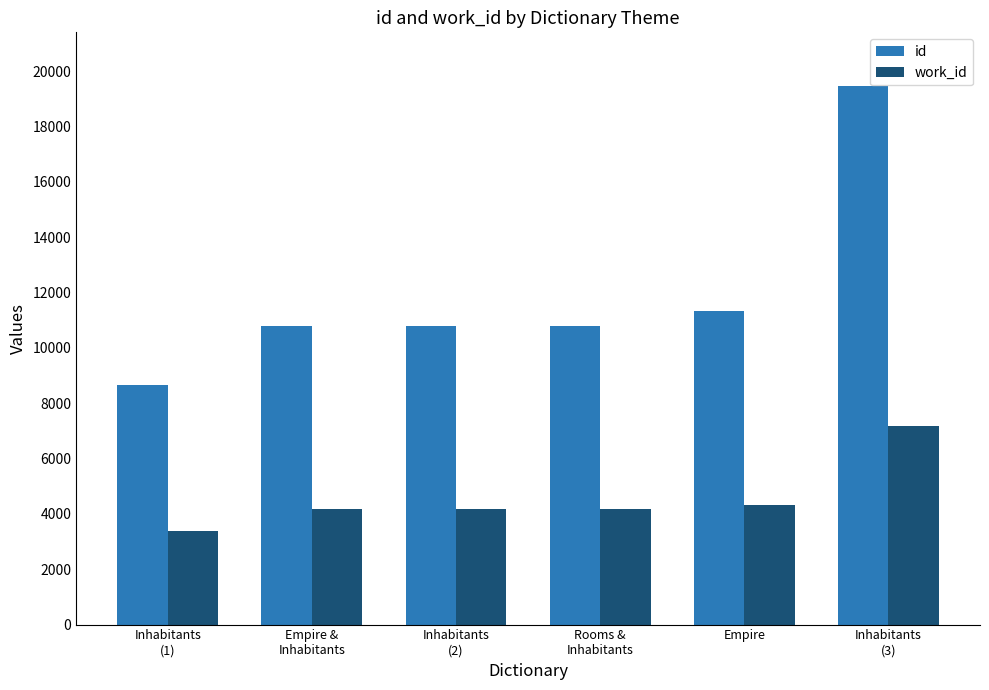

What value does the work_id series have at Inhabitants
(1)?

3388